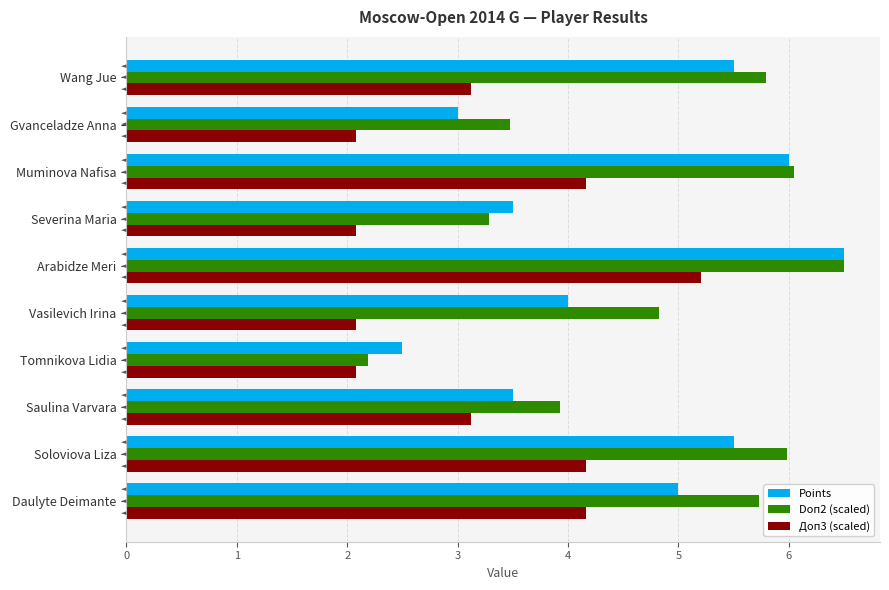

Which series has the largest total across all categories?

Doп2 (scaled)